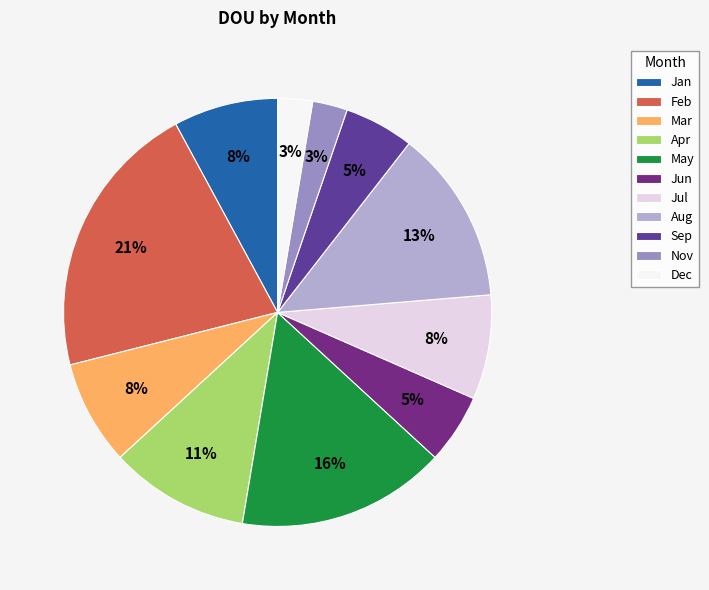

The Mar slice represents 14% of the pie. True or false?

False